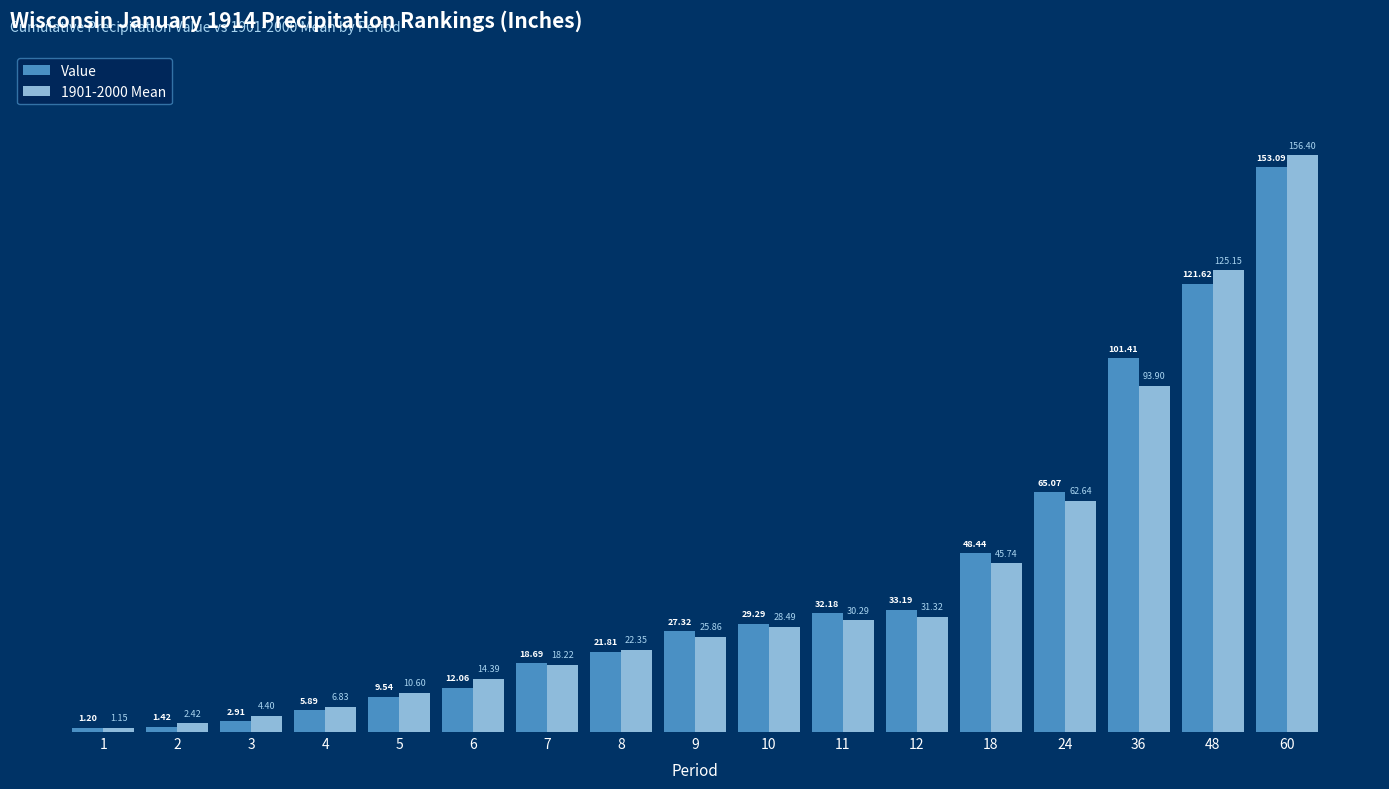

Which series has the largest range (max minus min)?

1901-2000 Mean